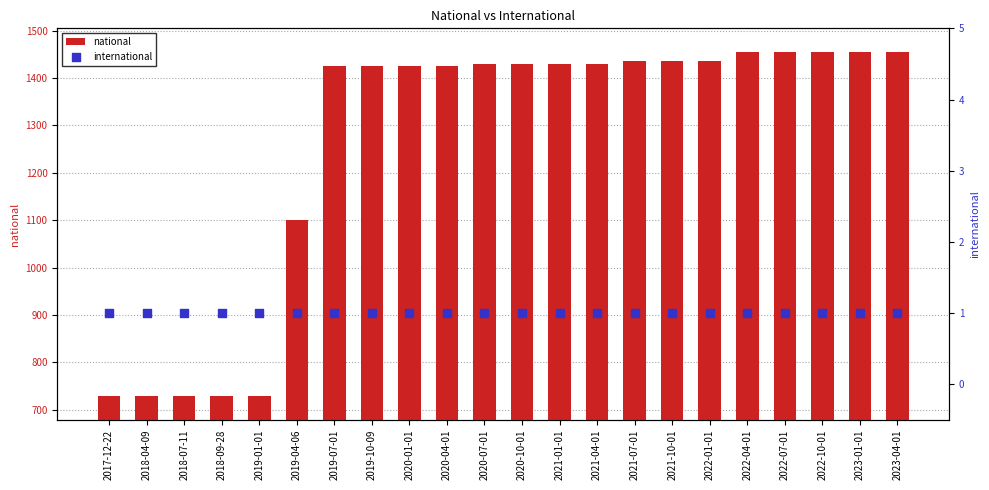

Which series reaches the minimum Y coordinate?

international